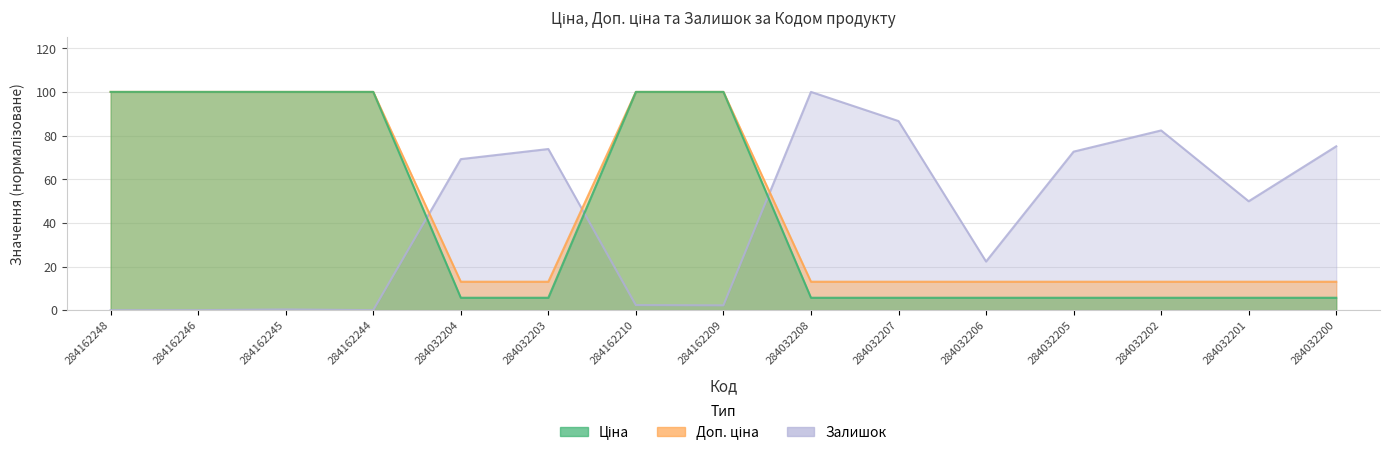

Which series has the largest total across all categories?

Ціна